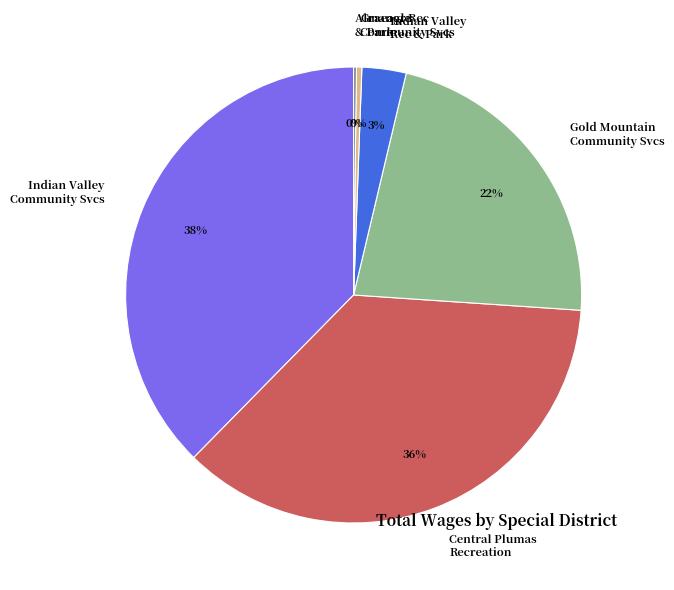

Is there a majority slice in this chart?

No